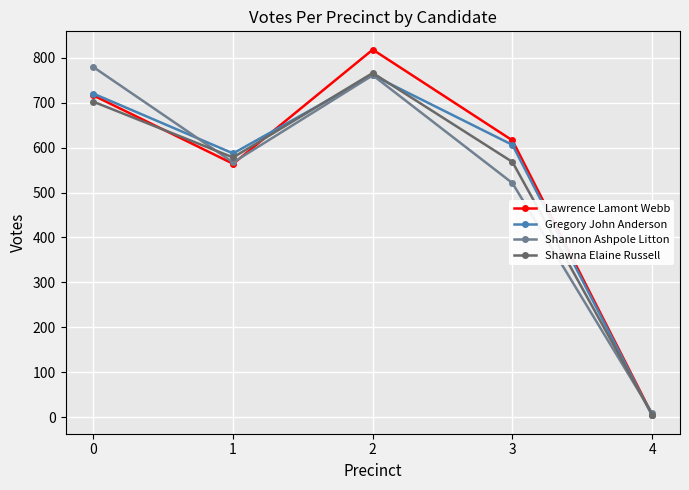

How many categories are shown in the chart?

5